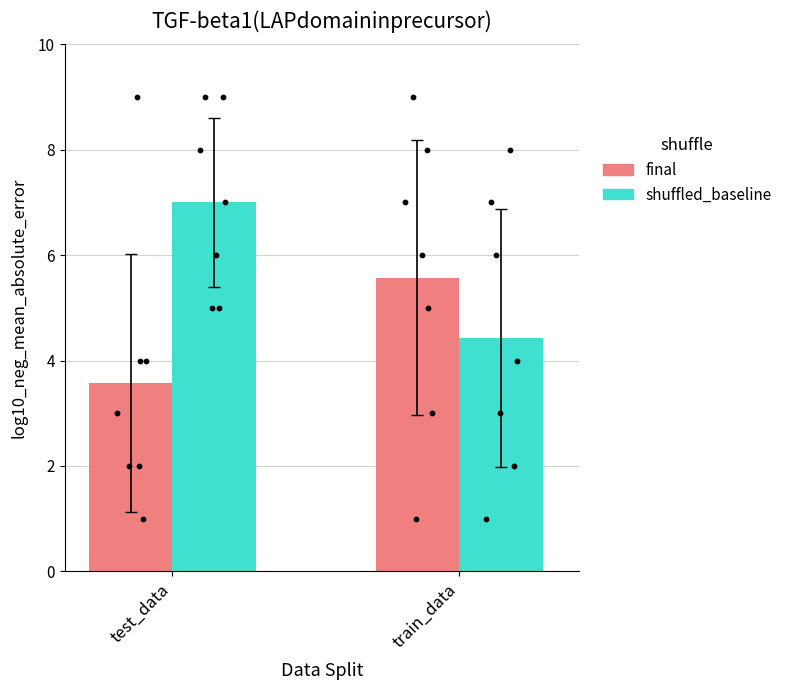

What is the total value across all series at train_data?

10.0